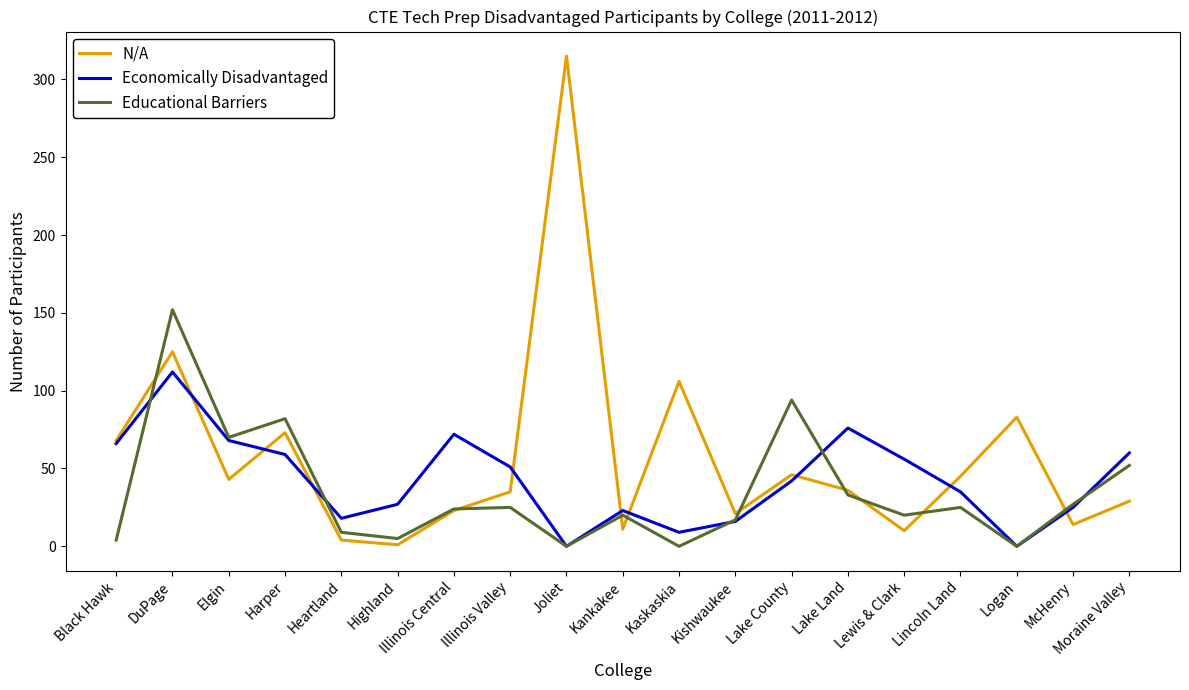

Is the value of N/A at Heartland greater than the value of Economically Disadvantaged at McHenry?

No